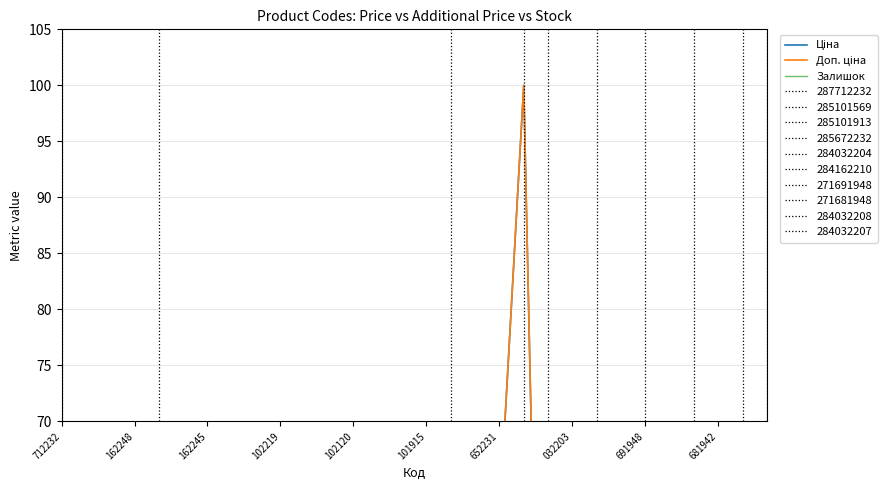

Reading right to left, list all the values displayed in this chart.

Ціна: 0.9	0.9	0.7	0.7	0.7	0.7	15.4	15.4	0.9	0.9	100.0	61.2	61.2	16.2	16.2	16.2	16.2	16.2	16.2	16.2	16.2	16.2	15.4	15.4	15.4	16.2	15.4	30.6	30.6	50.0
Доп. ціна: 2.0	2.0	5.4	5.4	5.8	5.8	15.4	15.4	2.0	2.0	100.0	61.2	61.2	16.2	16.2	16.2	16.2	16.2	16.2	16.2	16.2	16.2	15.4	15.4	15.4	16.2	15.4	30.6	30.6	50.0
Залишок: 3.4	4.0	0.0	0.0	0.0	0.0	0.1	0.1	2.9	2.7	0.0	0.0	0.0	0.1	0.0	0.0	0.0	0.0	0.0	0.0	0.0	0.0	0.0	0.0	0.0	0.0	0.0	0.0	0.0	0.0